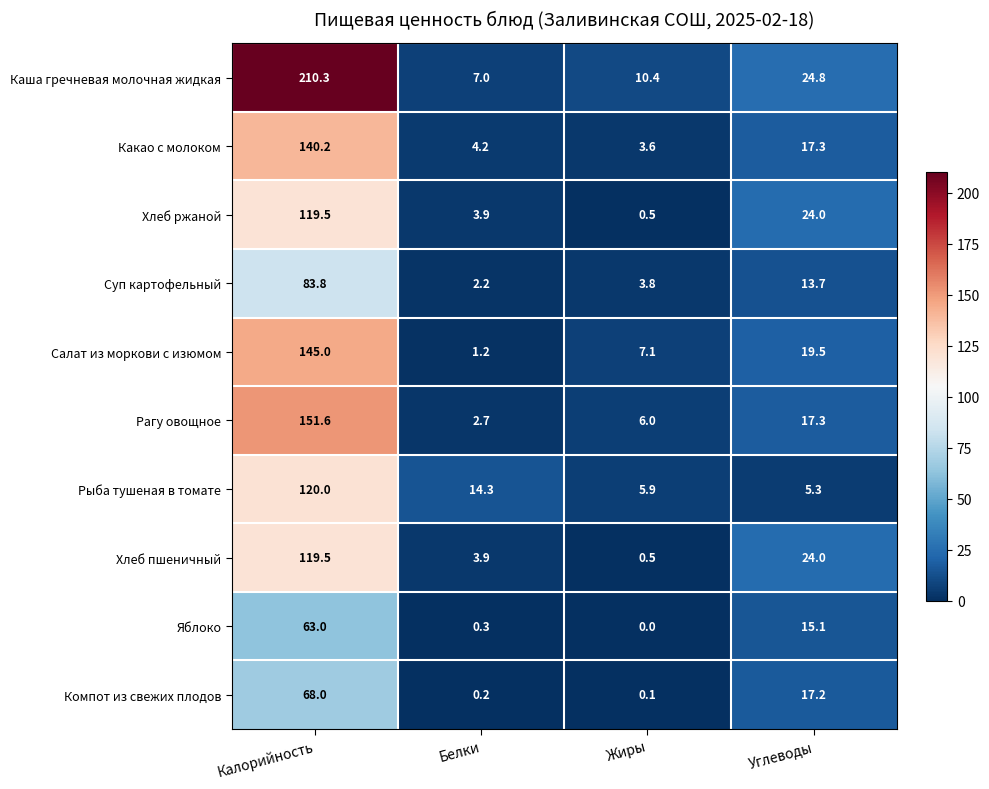

What is the difference between the highest and lowest values at Калорийность?

147.3